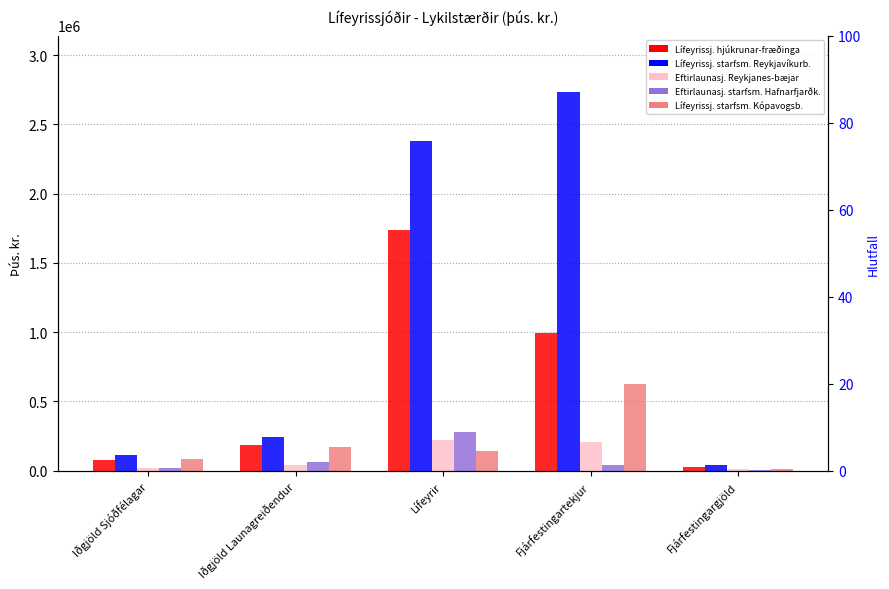

Is it true that Eftirlaunasj. Reykjanes-bæjar equals 1794 at Fjárfestingargjöld?

False